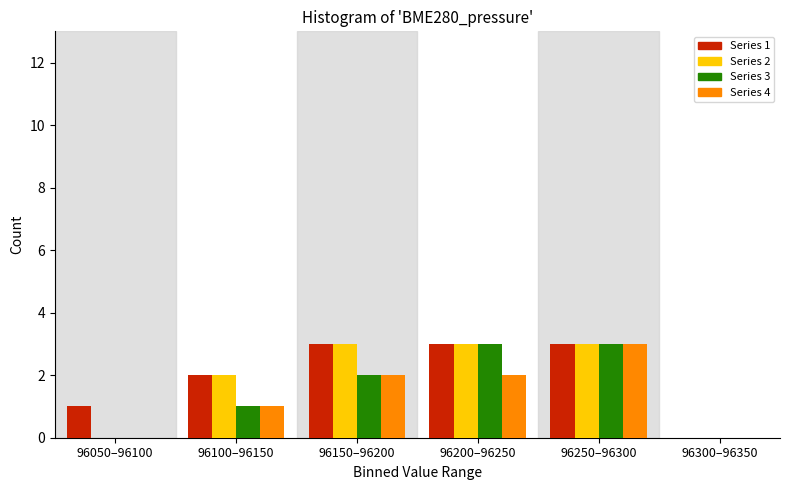

Reading left to right, list all the values displayed in this chart.

Series 1: 96050–96100=1	96100–96150=2	96150–96200=3	96200–96250=3	96250–96300=3	96300–96350=0
Series 2: 96050–96100=0	96100–96150=2	96150–96200=3	96200–96250=3	96250–96300=3	96300–96350=0
Series 3: 96050–96100=0	96100–96150=1	96150–96200=2	96200–96250=3	96250–96300=3	96300–96350=0
Series 4: 96050–96100=0	96100–96150=1	96150–96200=2	96200–96250=2	96250–96300=3	96300–96350=0